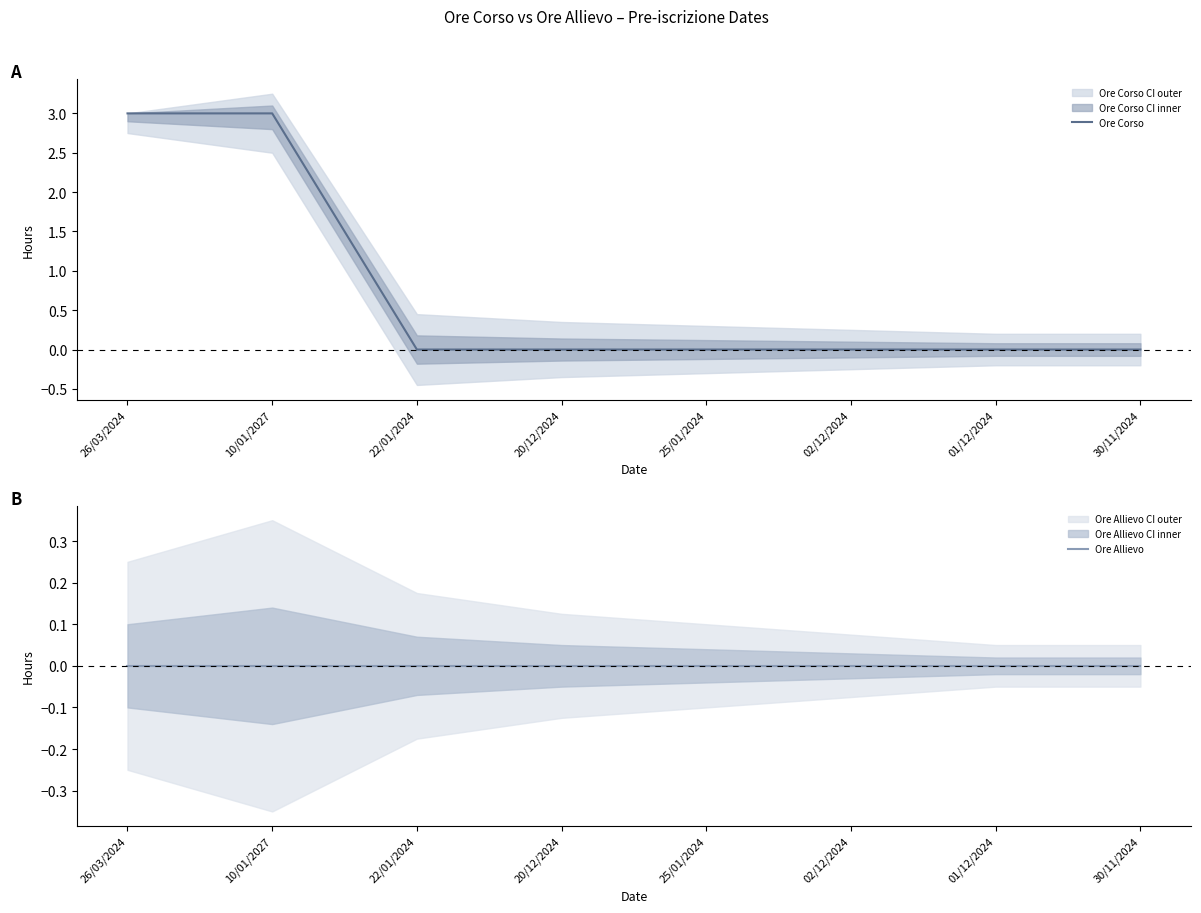

What position from the left is 02/12/2024?

6